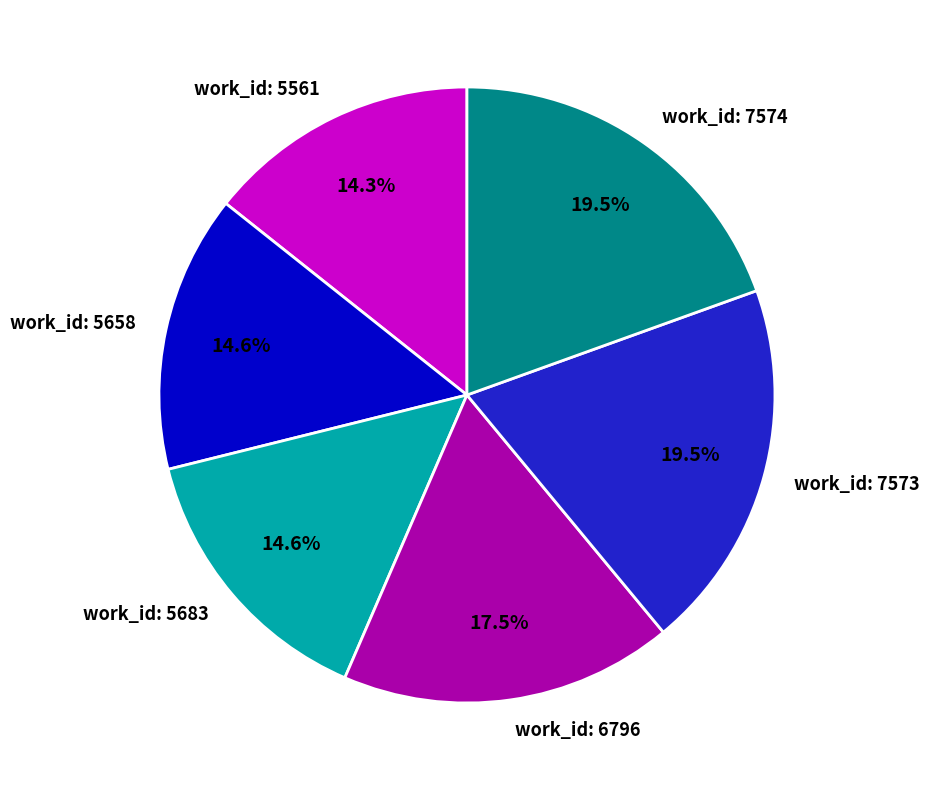

How much of the chart is everything except work_id: 5683?

85.4%